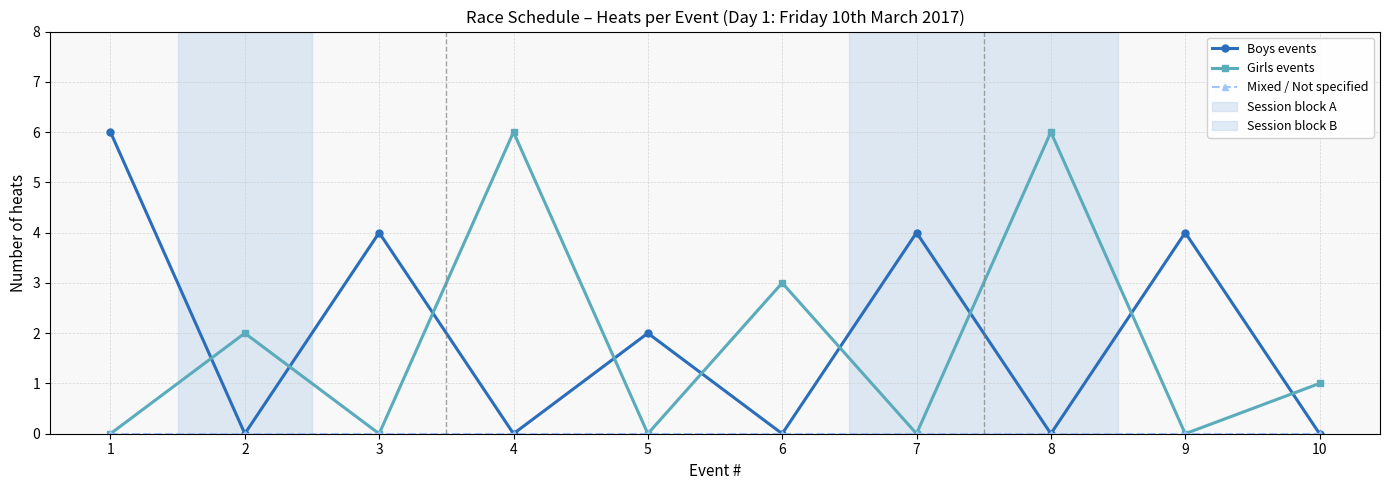

True or false: Boys events and Girls events cross at least once.

True